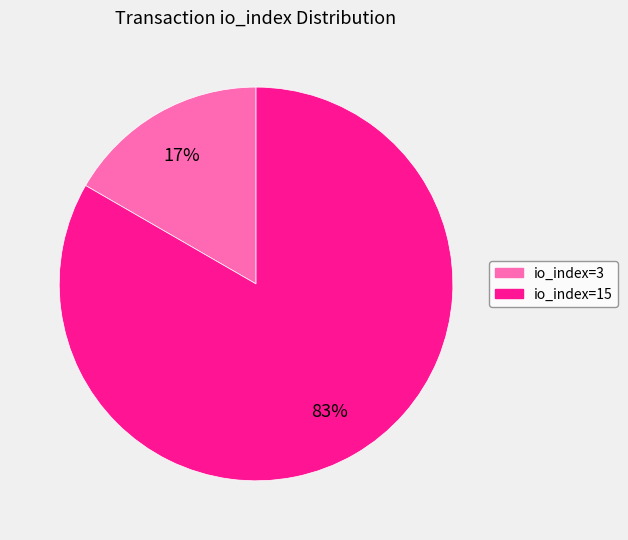

To the nearest percent, what is the average slice percentage?

50%